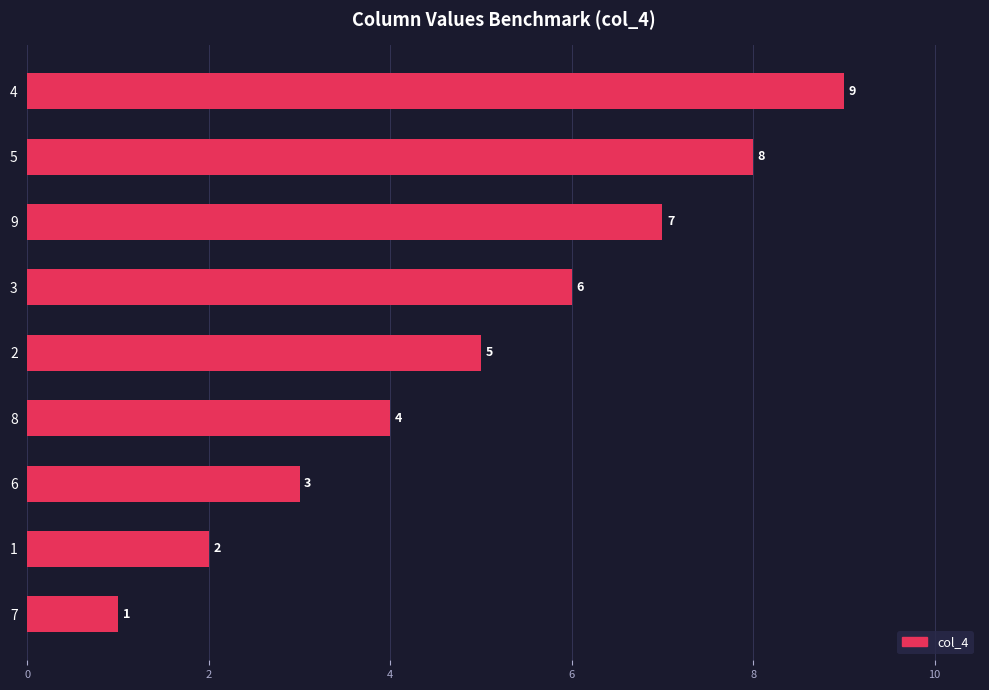

Reading top to bottom, what are all the values shown in this chart?

9	8	7	6	5	4	3	2	1